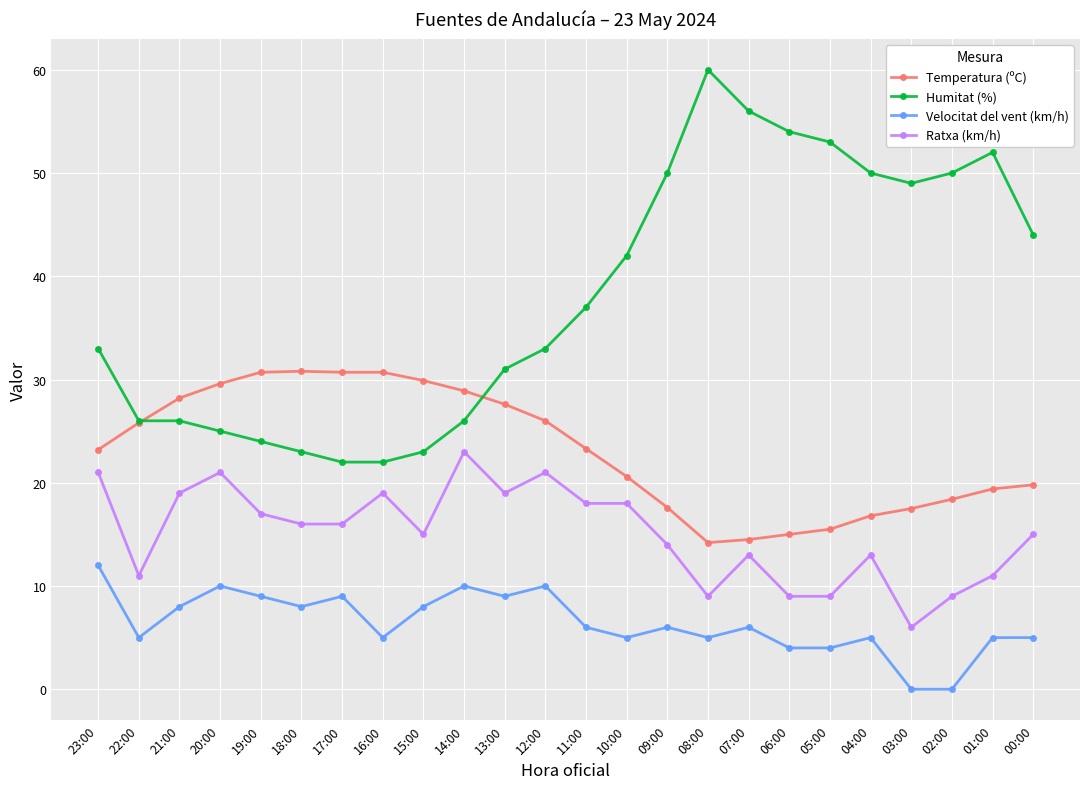

How many lines are shown in the chart?

4